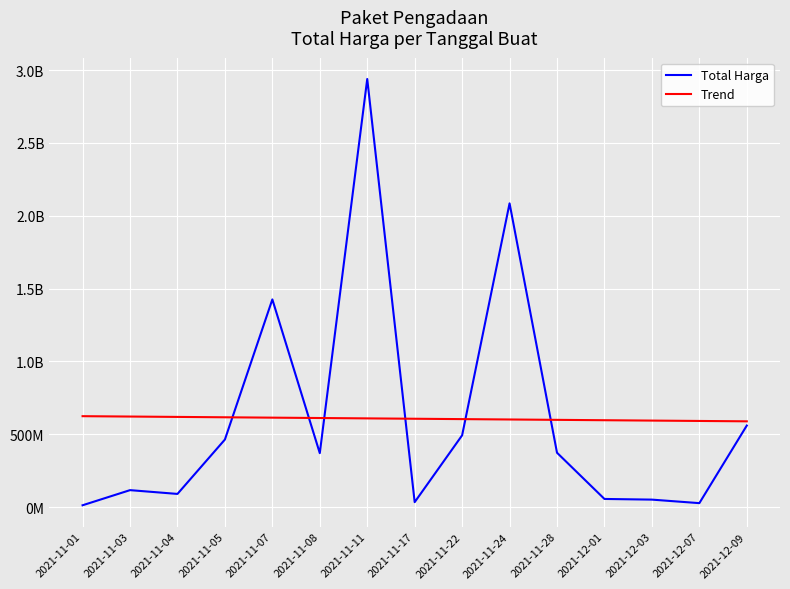

What is the value of the Total Harga point at the 4th from the left?

464002100.0